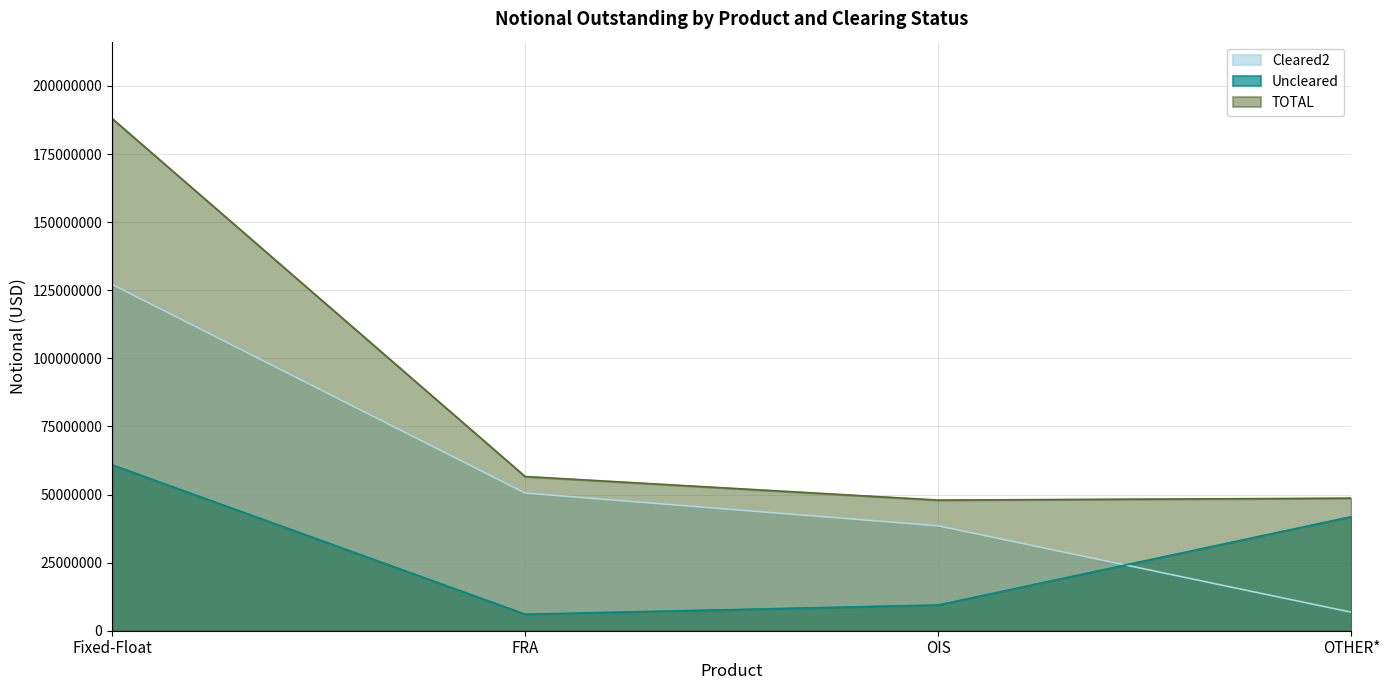

What is the minimum value for Uncleared?

6060847